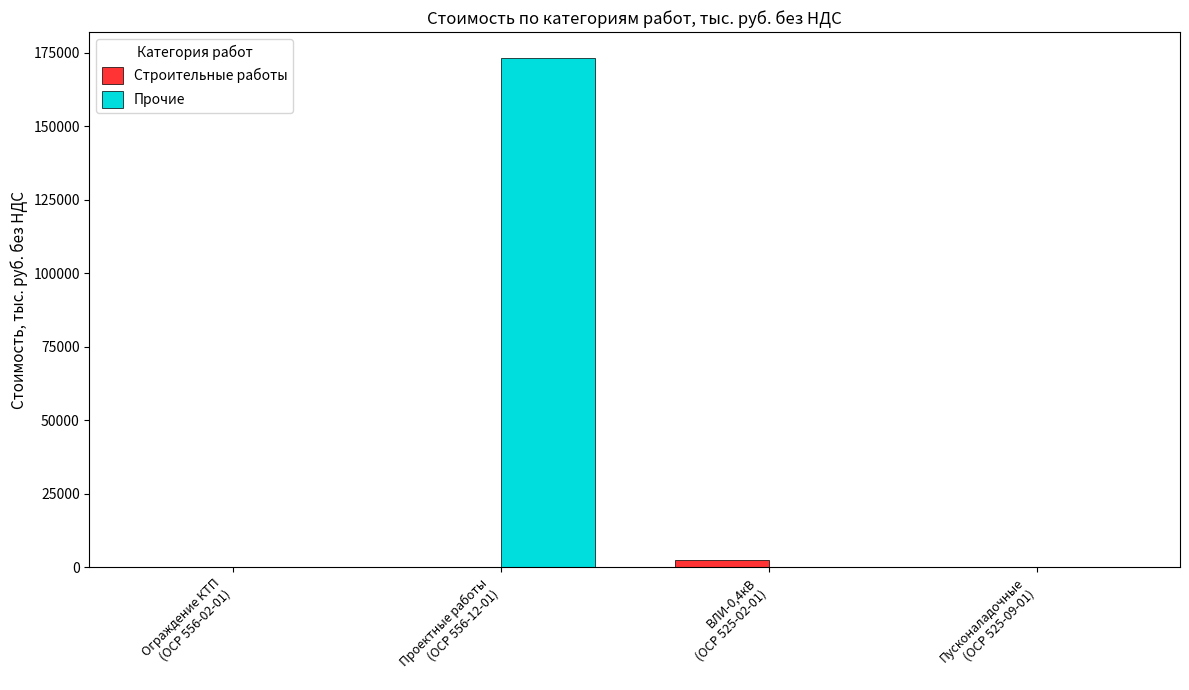

How many groups of bars are there?

4